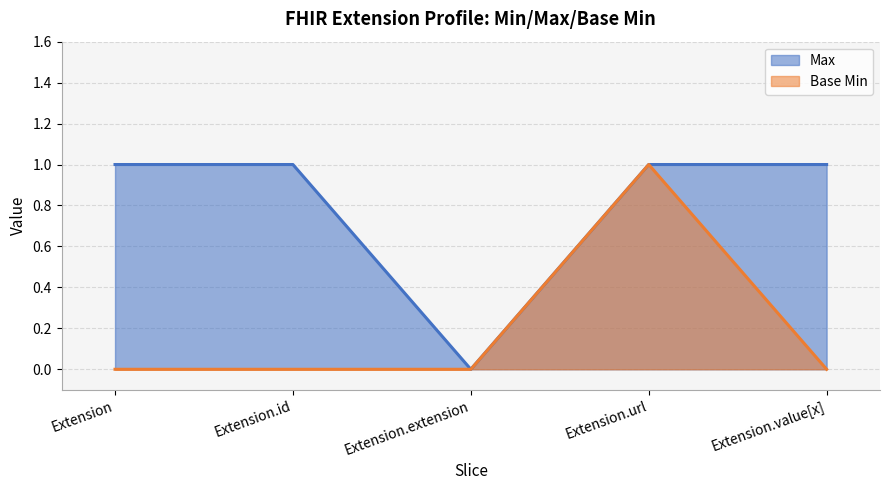

Count the number of data series in this chart.

2